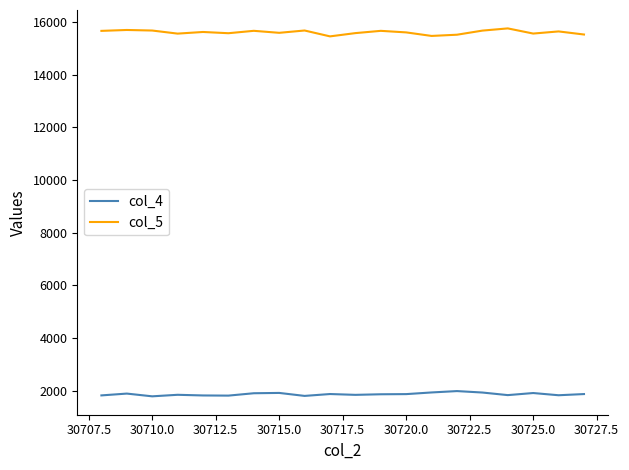

What is the greatest value displayed?

15753